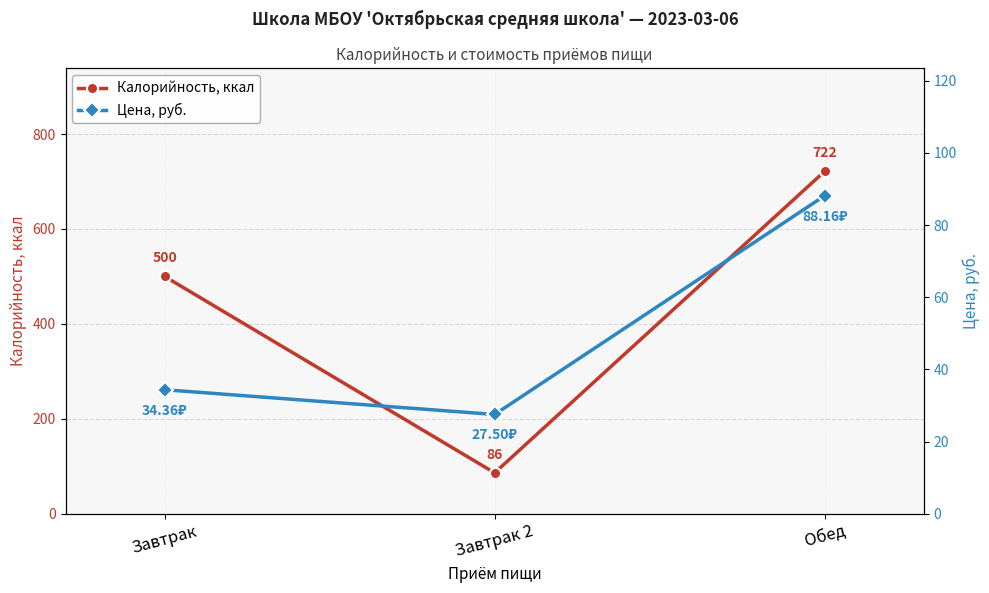

List the series in order of their overall mean, highest first.

Калорийность, ккал, Цена, руб.